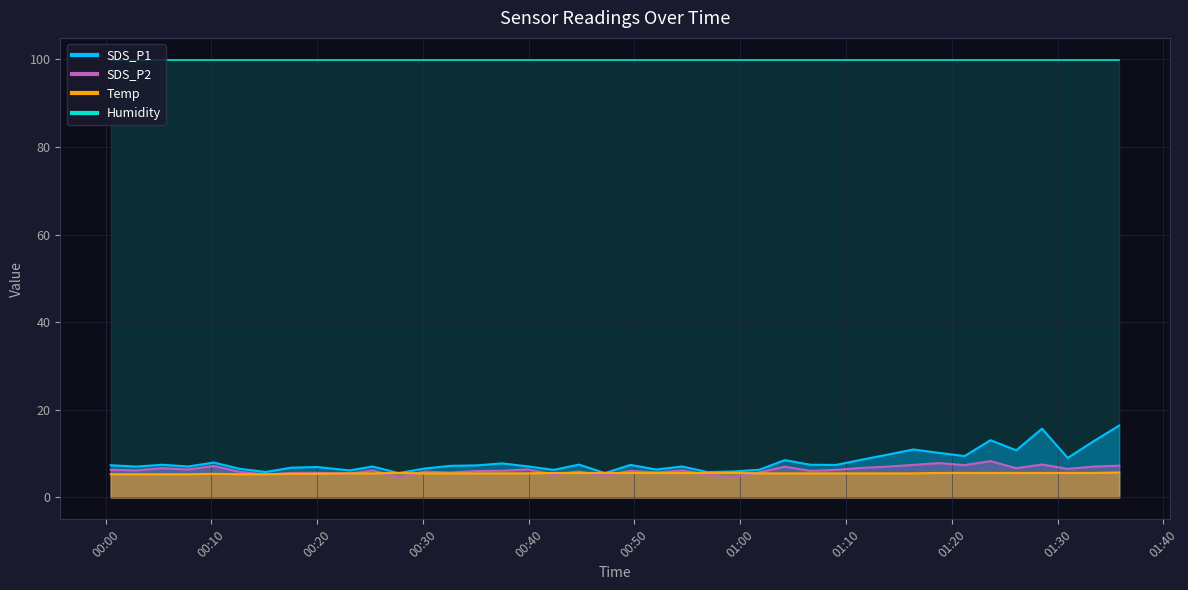

What is the minimum value shown in the chart?

4.6